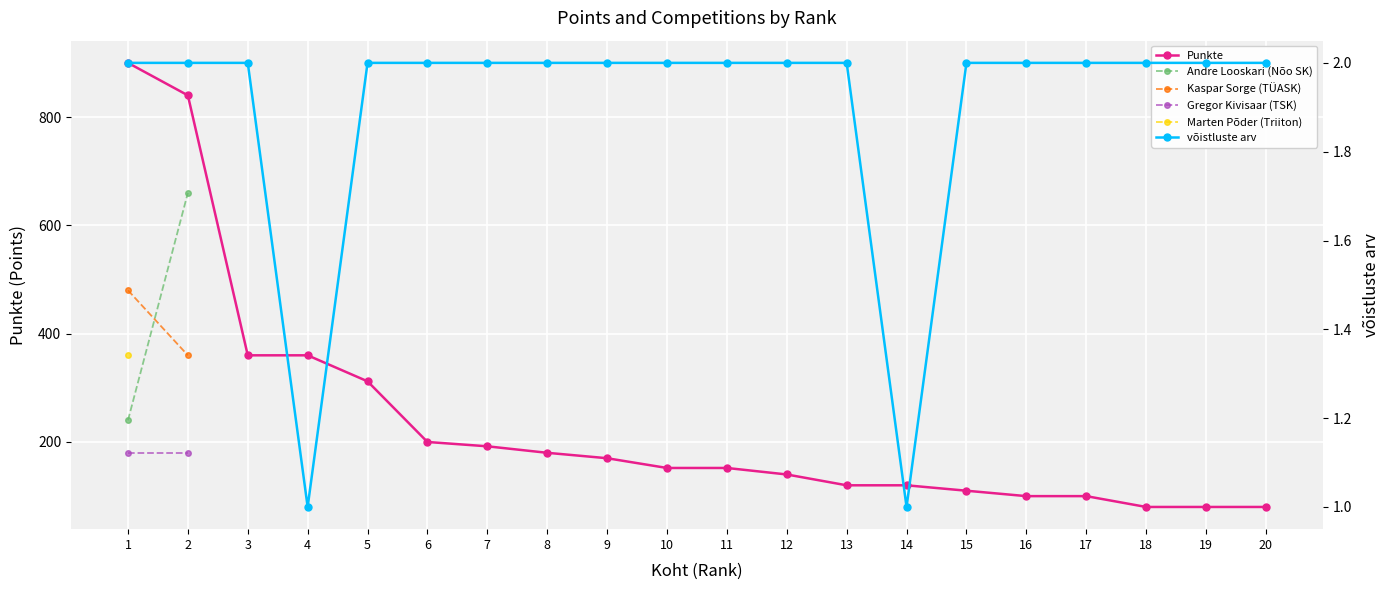

True or false: Andre Looskari (Nõo SK) and võistluste arv intersect in this chart.

False